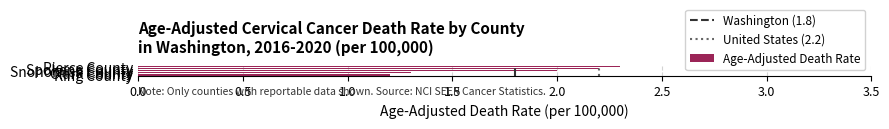

Does the chart contain any negative values?

No